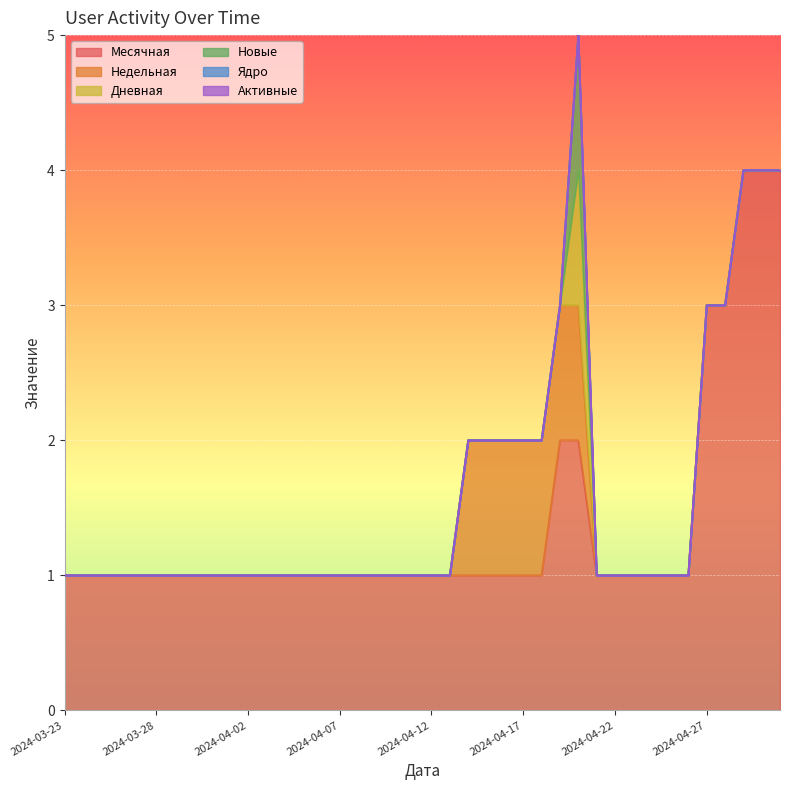

Count the number of categories in the chart.

40